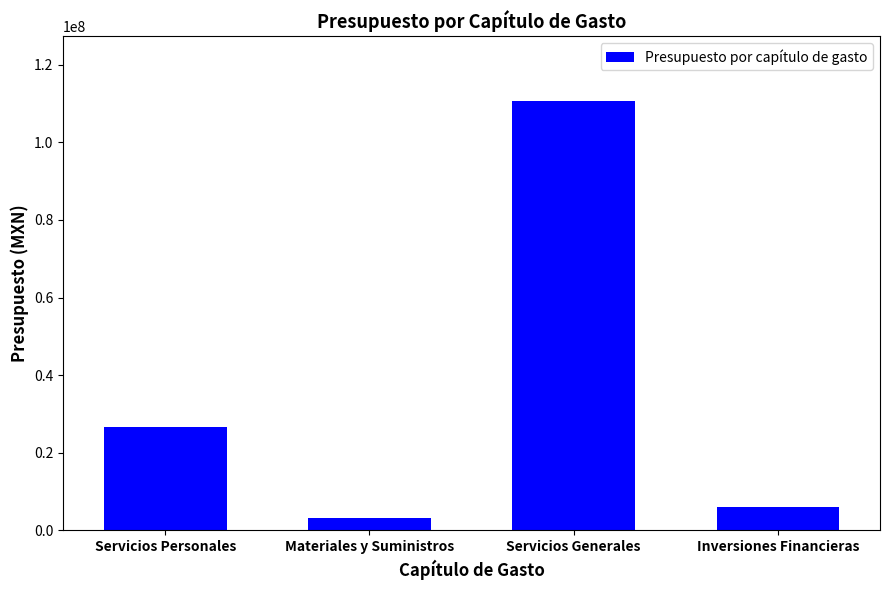

Where is the data nearest to the value 56892304?

Servicios Personales